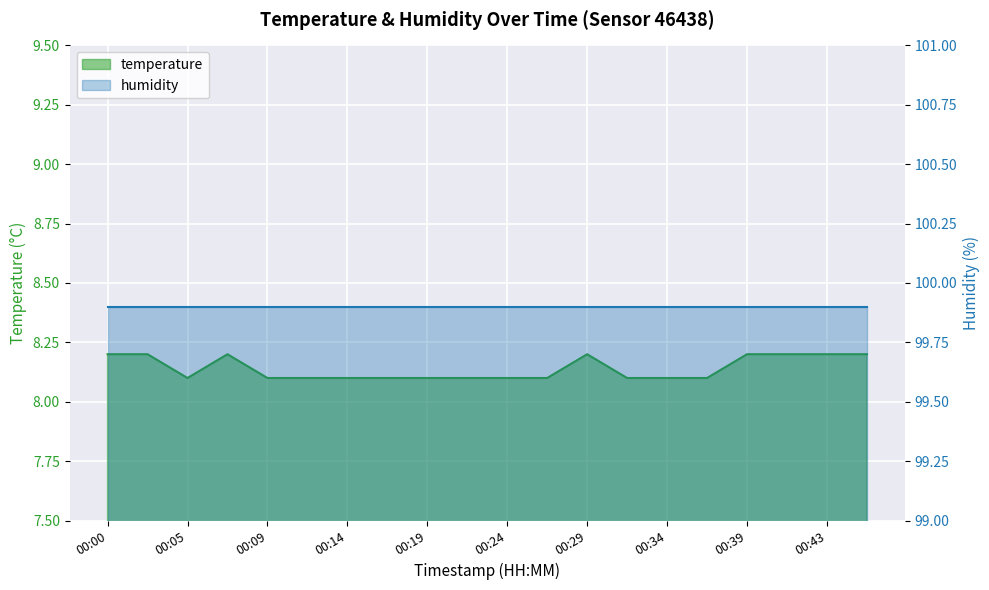

What value does the data have at 00:39?

8.2